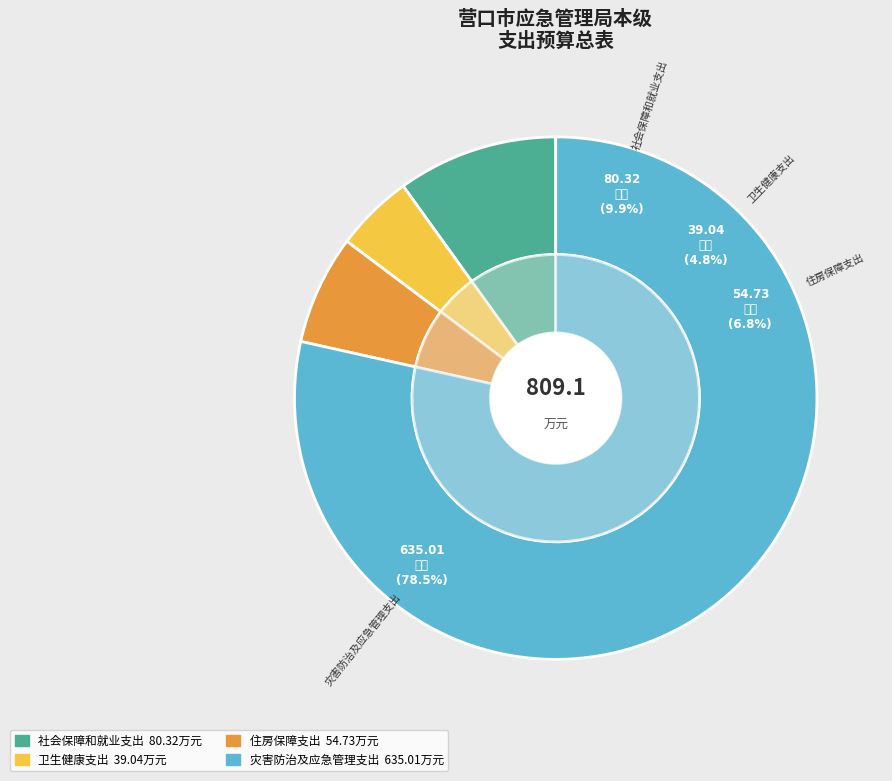

Which category accounts for the majority?

灾害防治及应急管理支出